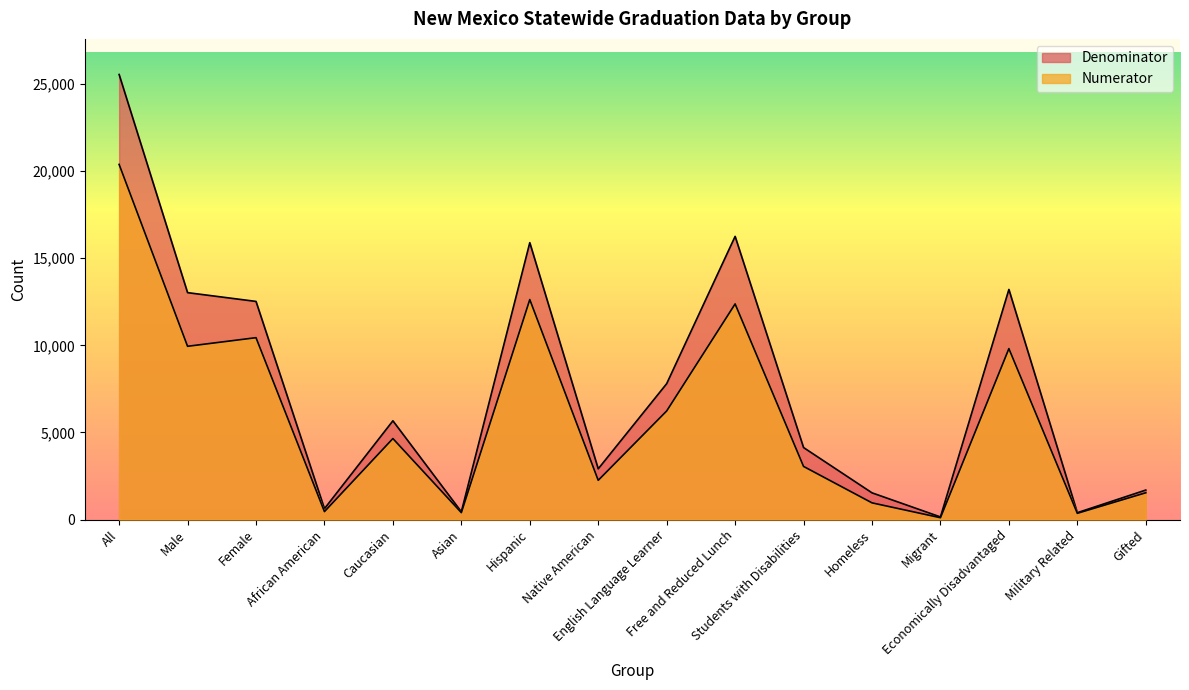

What is the value of the Numerator point at the 8th from the left?

2254